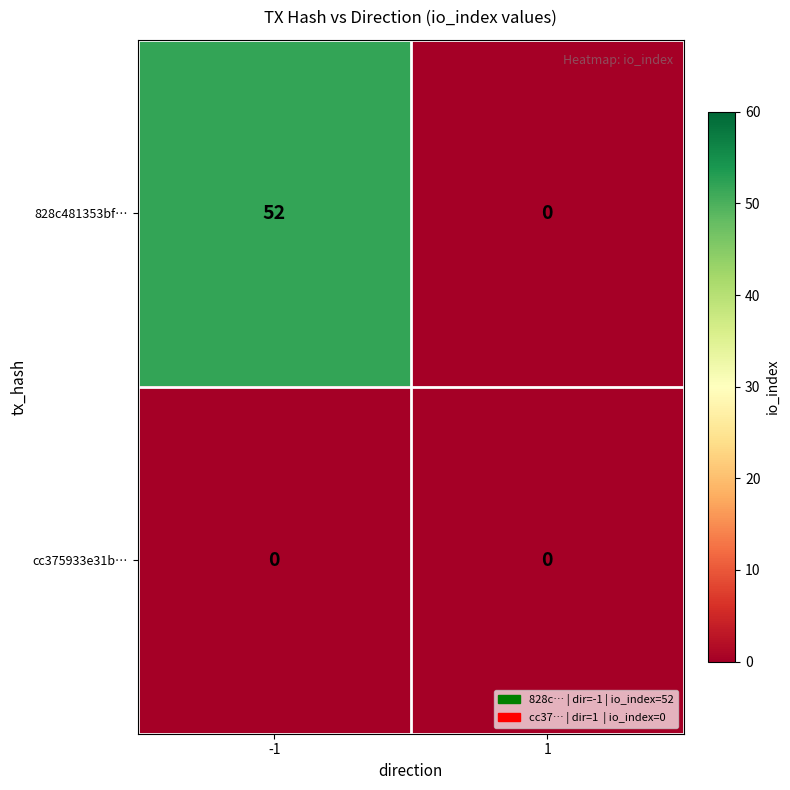

Which series has the largest range (max minus min)?

828c481353bf…